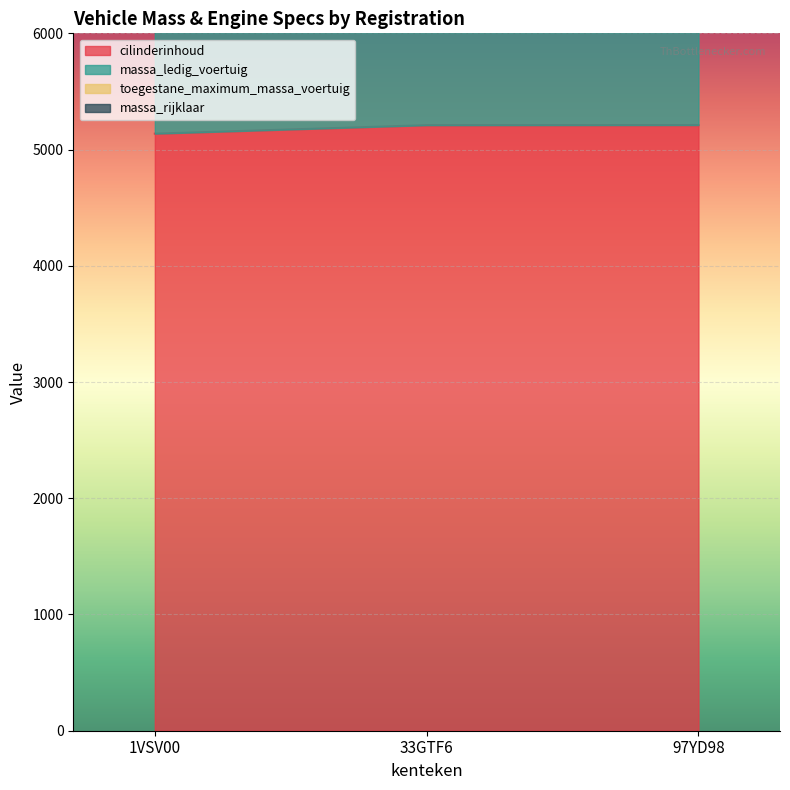

The massa_rijklaar series shows 4784 at 33GTF6. True or false?

False